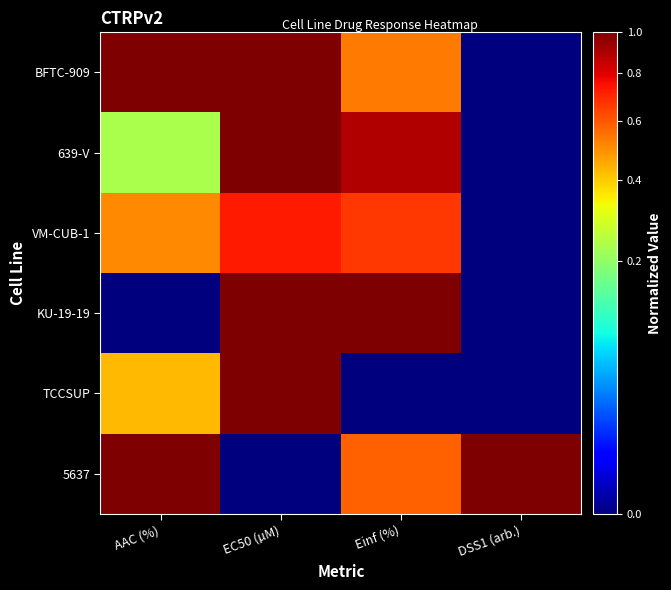

Reading right to left, transcribe all the data shown in this chart.

BFTC-909: DSS1 (arb.)=0.0	Einf (%)=0.5	EC50 (µM)=1.0	AAC (%)=1.0
639-V: DSS1 (arb.)=0.0	Einf (%)=0.9	EC50 (µM)=1.0	AAC (%)=0.2
VM-CUB-1: DSS1 (arb.)=0.0	Einf (%)=0.7	EC50 (µM)=0.7	AAC (%)=0.5
KU-19-19: DSS1 (arb.)=0.0	Einf (%)=1.0	EC50 (µM)=1.0	AAC (%)=0.0
TCCSUP: DSS1 (arb.)=0.0	Einf (%)=0.0	EC50 (µM)=1.0	AAC (%)=0.4
5637: DSS1 (arb.)=1.0	Einf (%)=0.6	EC50 (µM)=0.0	AAC (%)=1.0